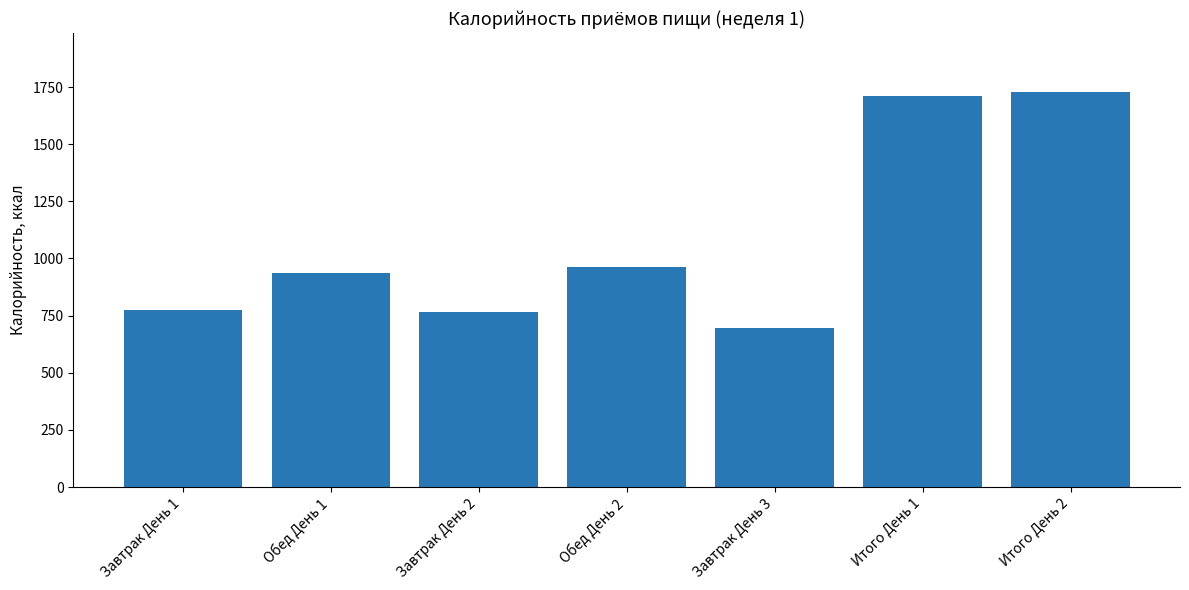

What is the label of the 1st bar from the left?

Завтрак День 1